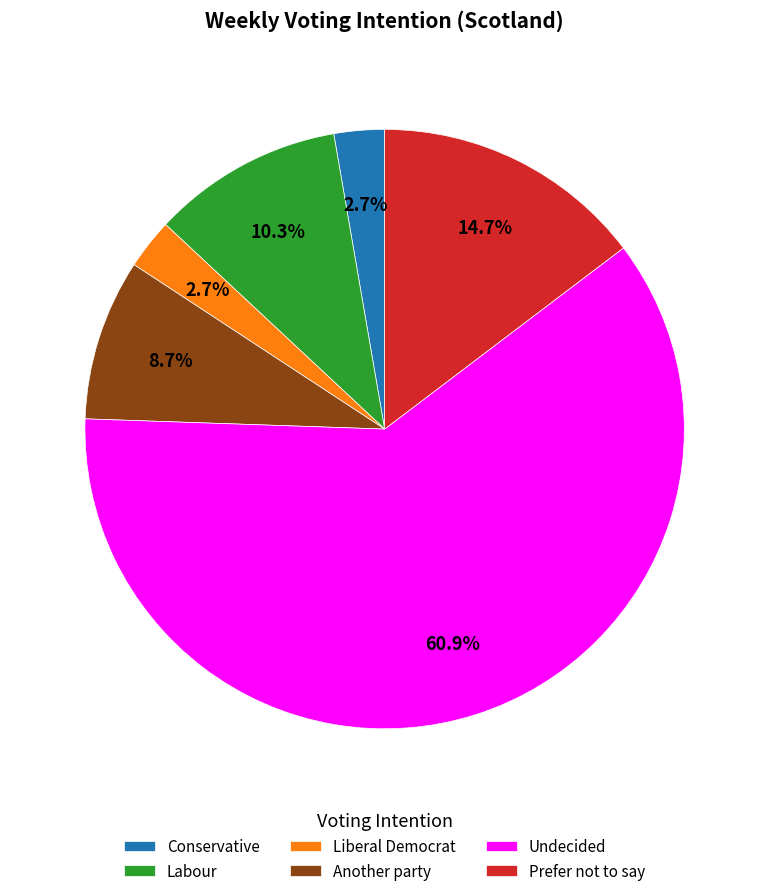

Which has a higher value, Undecided or Prefer not to say?

Undecided